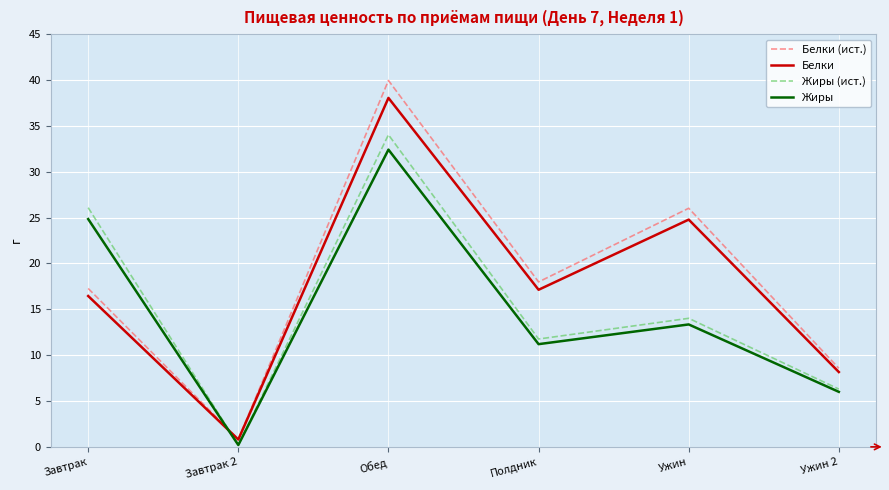

What is the average value of the Белки series?

17.6